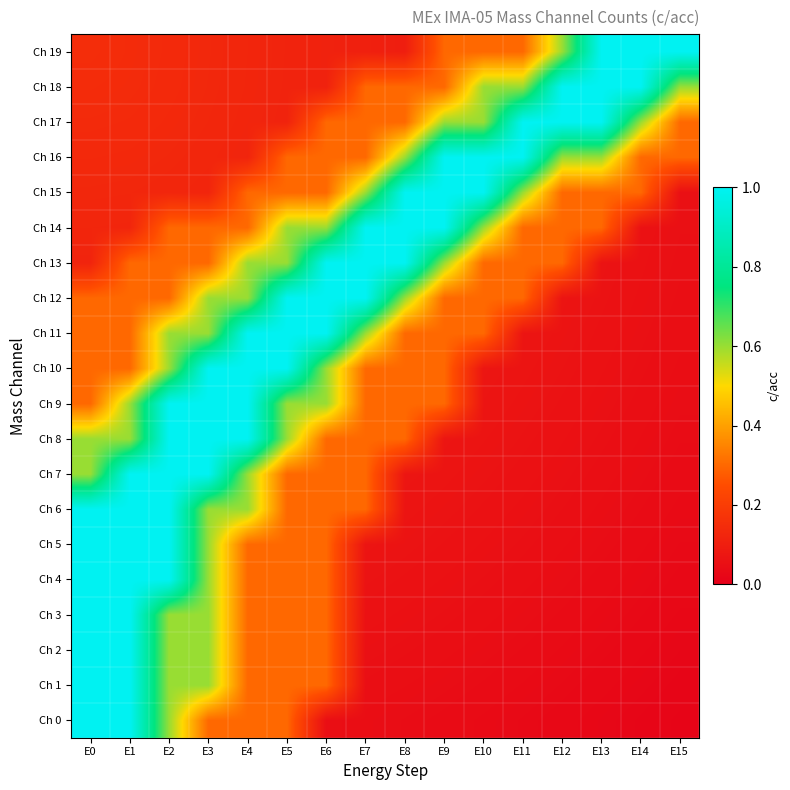

How many categories are shown in the chart?

16